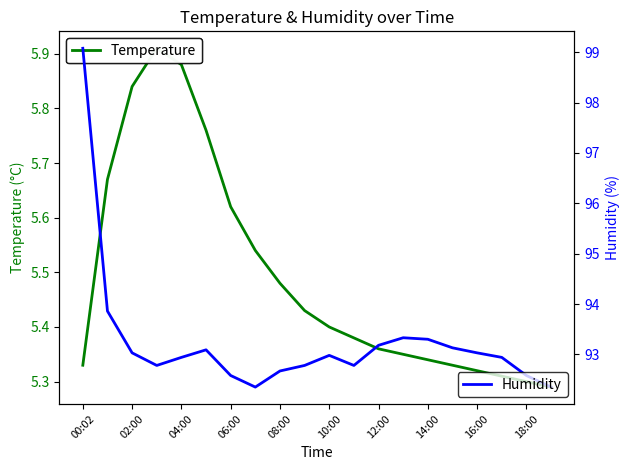

What is the average value of the Temperature series?

5.5